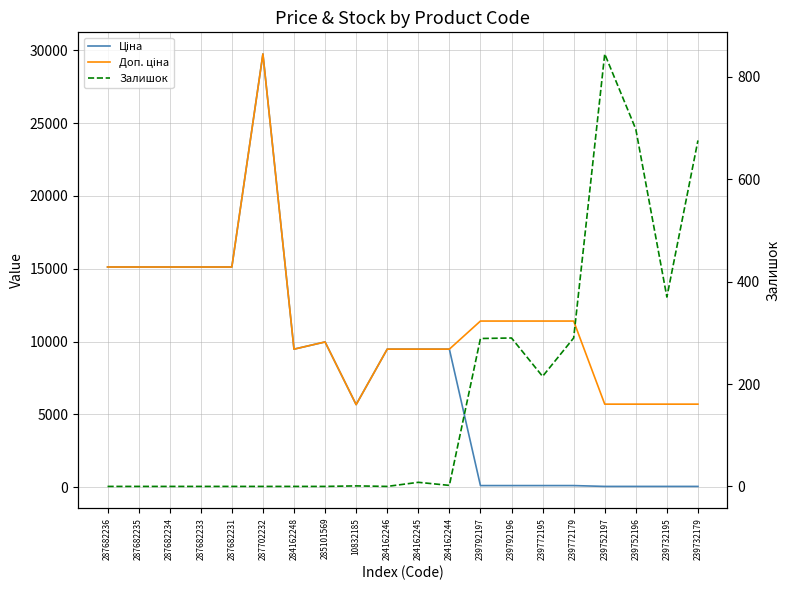

Which series has the widest spread of values?

Ціна